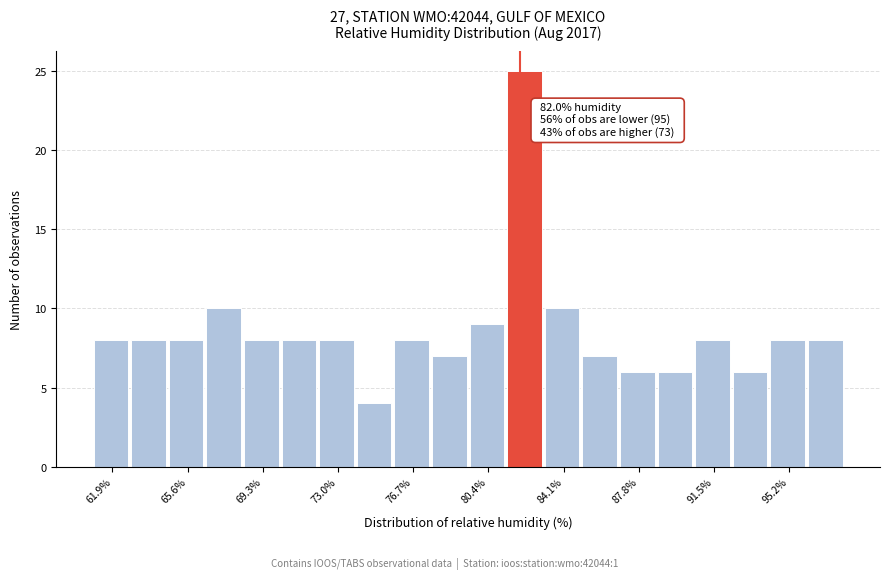

Around what value on the x-axis is the tallest bar? Give the approximate position of its centre, as read against the axis.

82.0